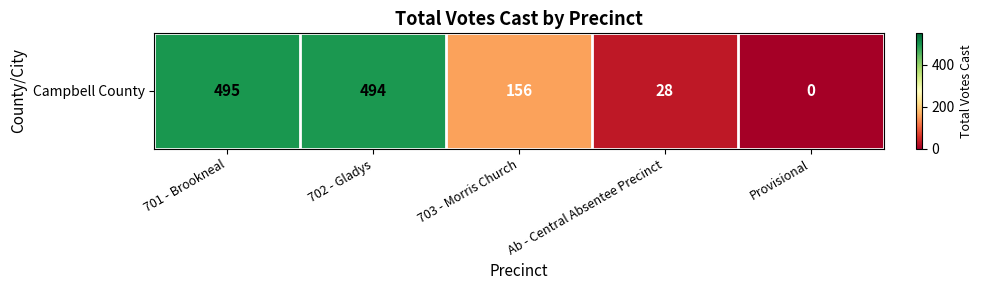

The value at Provisional is 0. True or false?

True